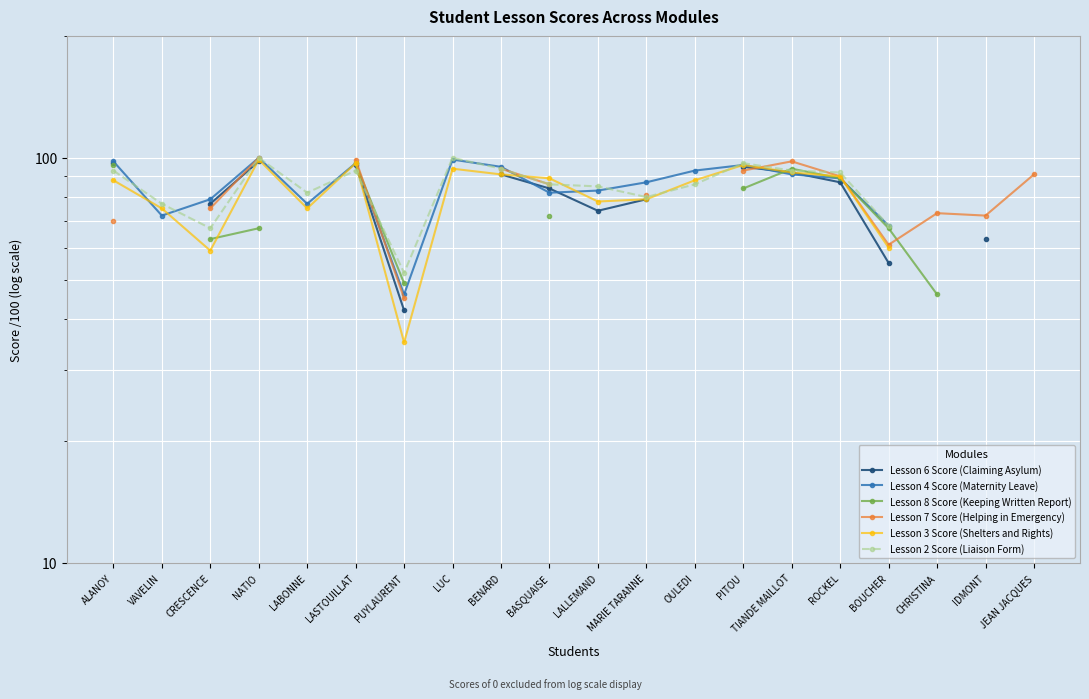

At how many categories does at least one series exceed 68?

18